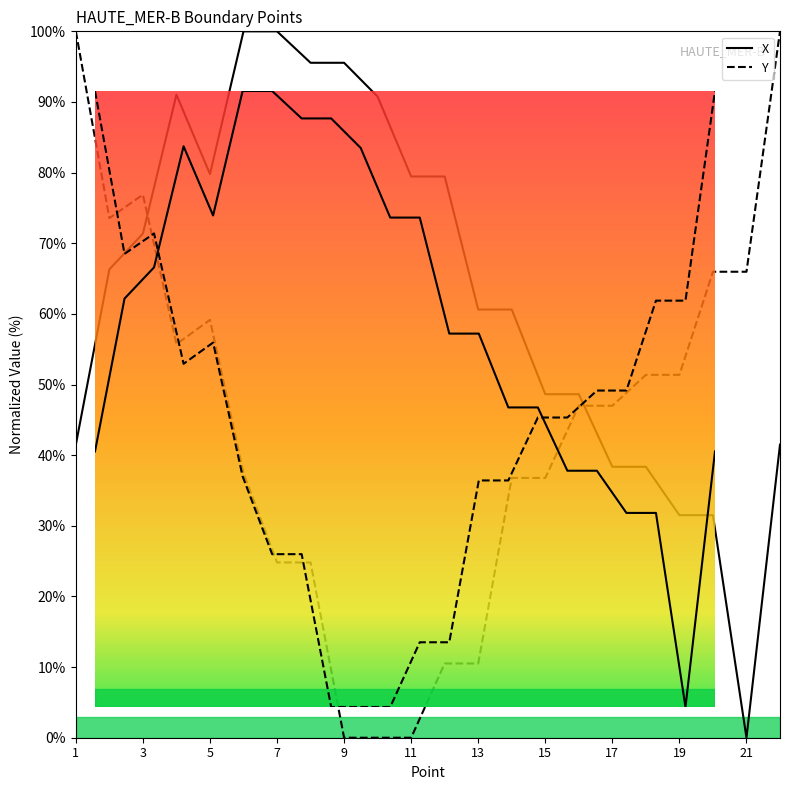

Reading left to right, extract all data points from this chart.

X: 41.5	66.3	71.4	91.0	79.8	100.0	100.0	95.5	95.5	90.8	79.5	79.5	60.6	60.6	48.6	48.6	38.4	38.4	31.5	31.5	0.0	41.5
Y: 100.0	73.6	76.9	55.7	59.2	37.4	24.8	24.8	0.0	0.0	0.0	10.5	10.5	36.8	36.8	47.0	47.0	51.4	51.4	66.0	66.0	100.0